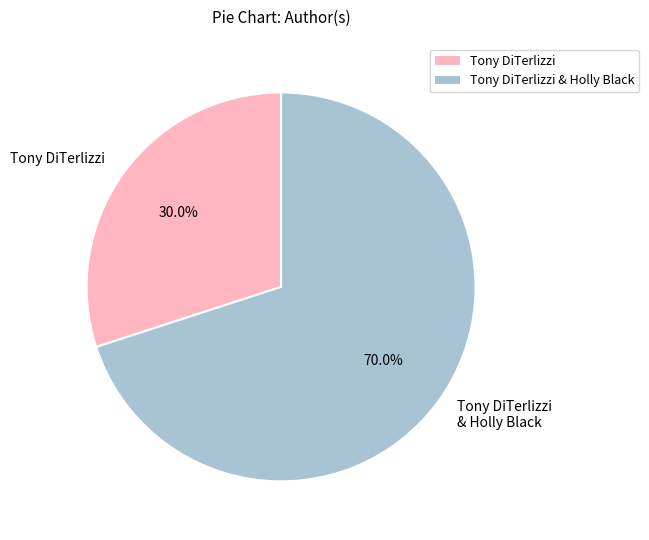

Rank the categories by value from lowest to highest.

Tony DiTerlizzi, Tony DiTerlizzi & Holly Black